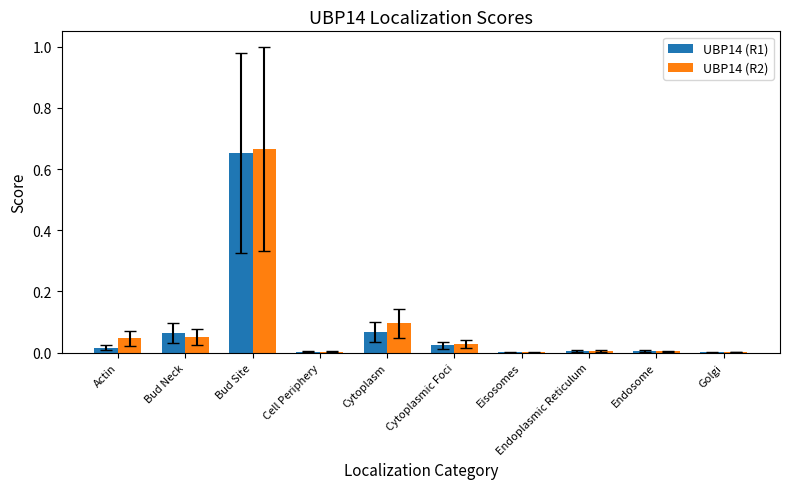

Is it true that UBP14 (R2) equals 0.0 at Endoplasmic Reticulum?

True